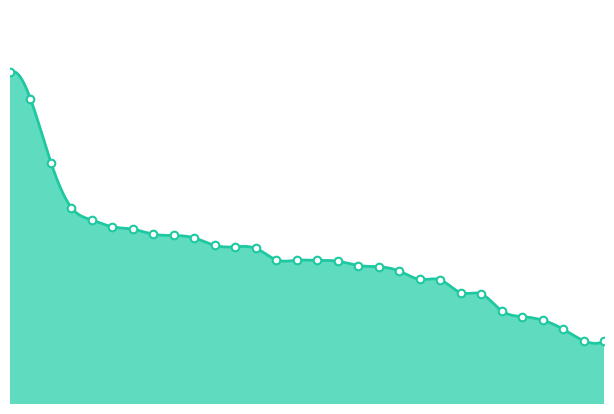

What is the change in value from 温露萍 to 薄文露?

-2.7